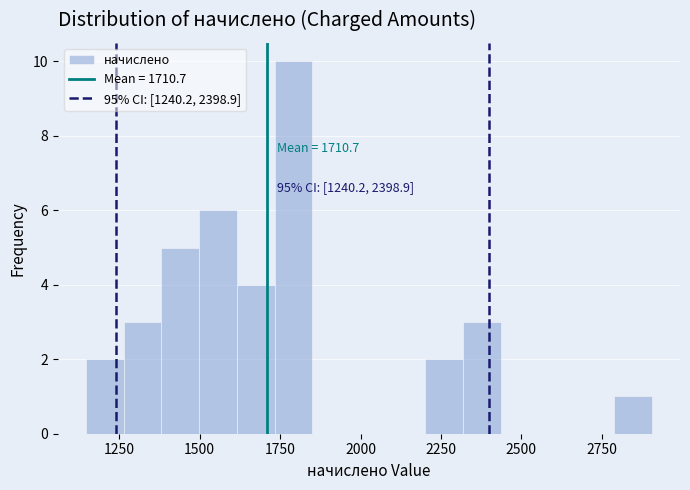

Around what value on the x-axis is the tallest bar? Give the approximate position of its centre, as read against the axis.

1800